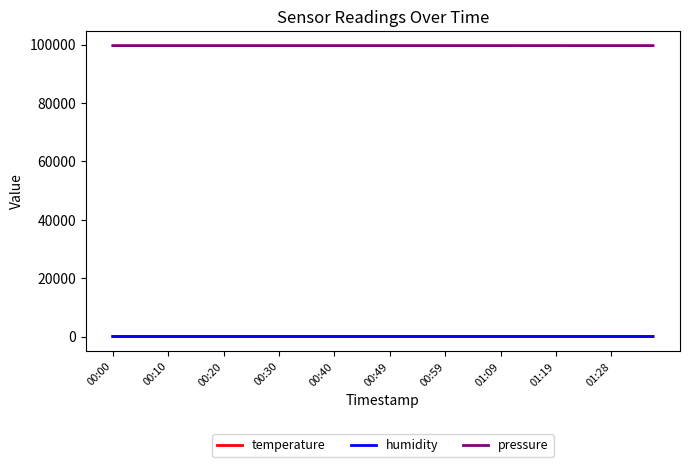

Which series has the largest range (max minus min)?

pressure